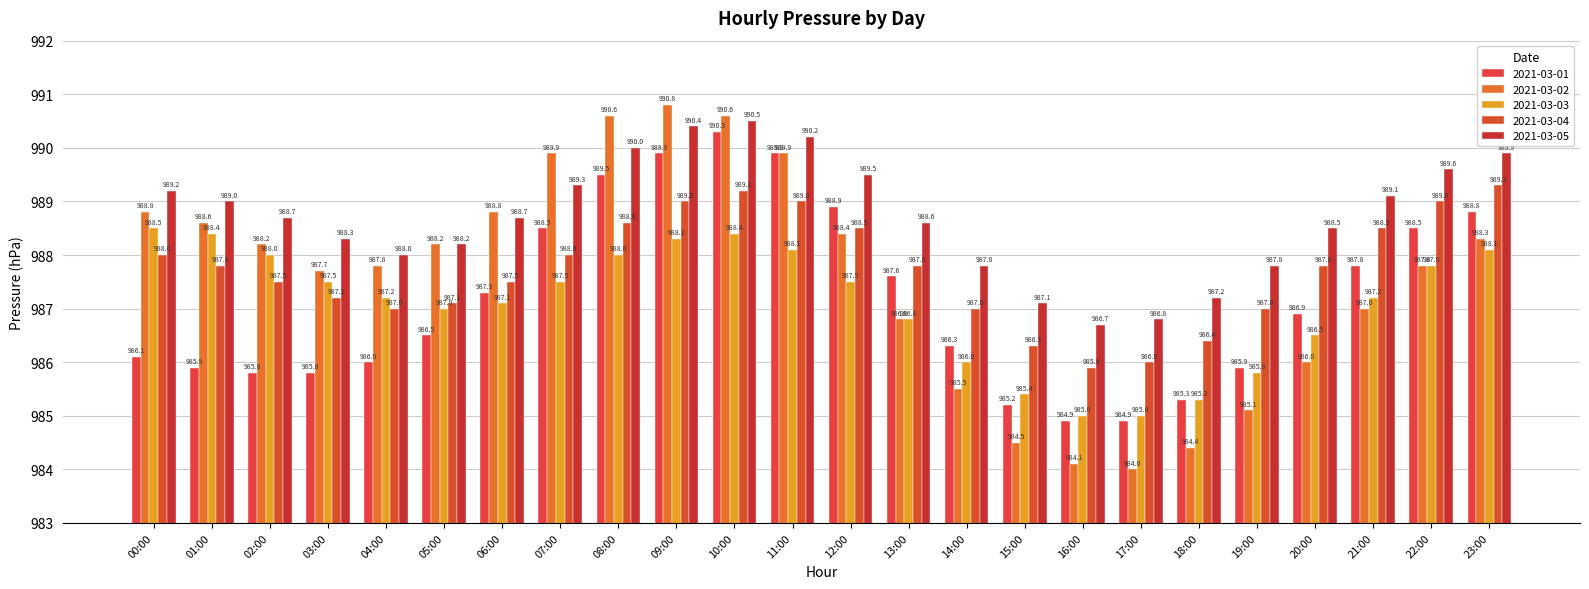

Between 01:00 and 17:00, which series saw the biggest shift?

2021-03-02